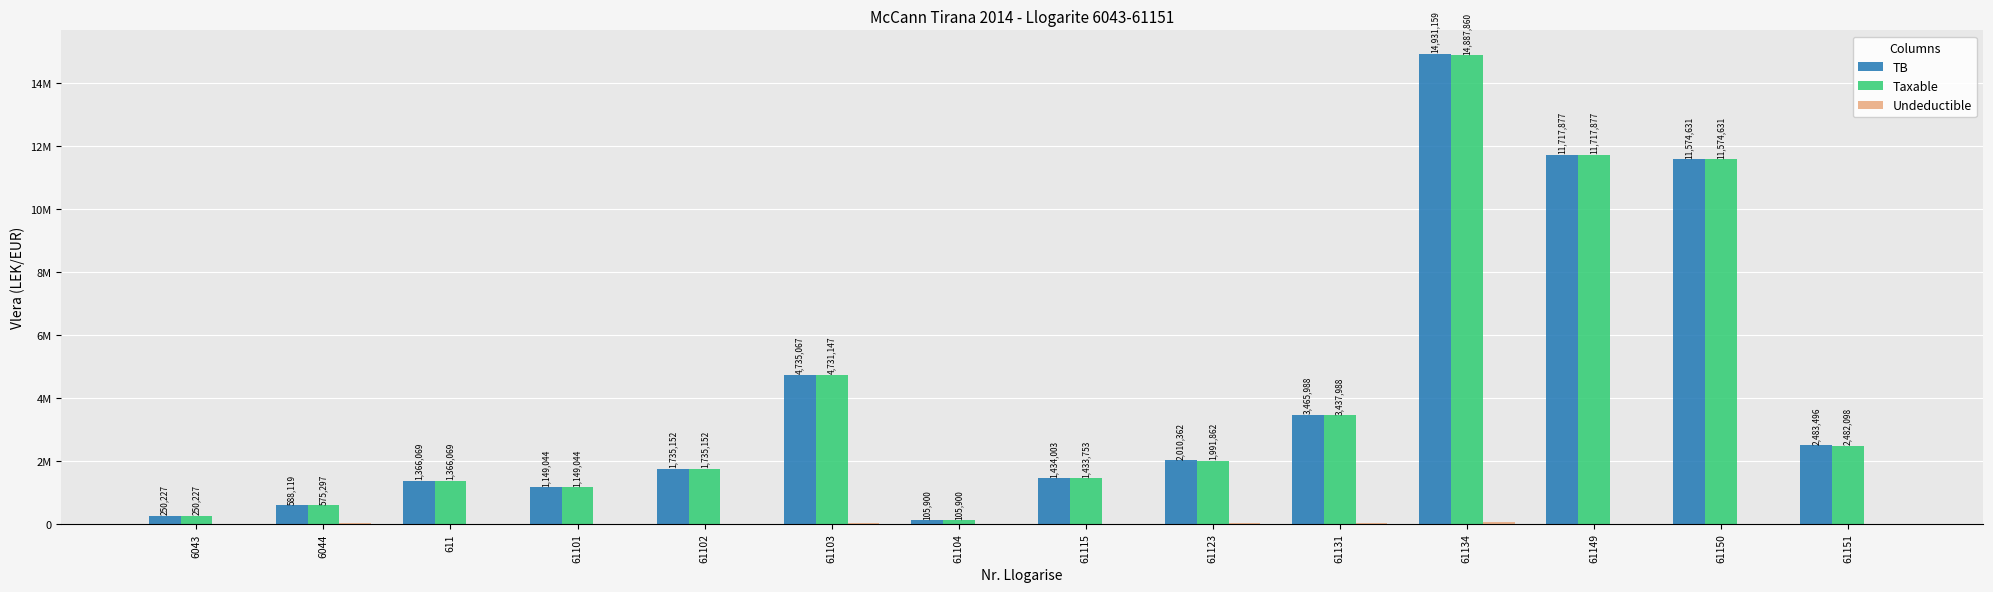

What is the difference between the highest and lowest values at 61103?

4731146.9